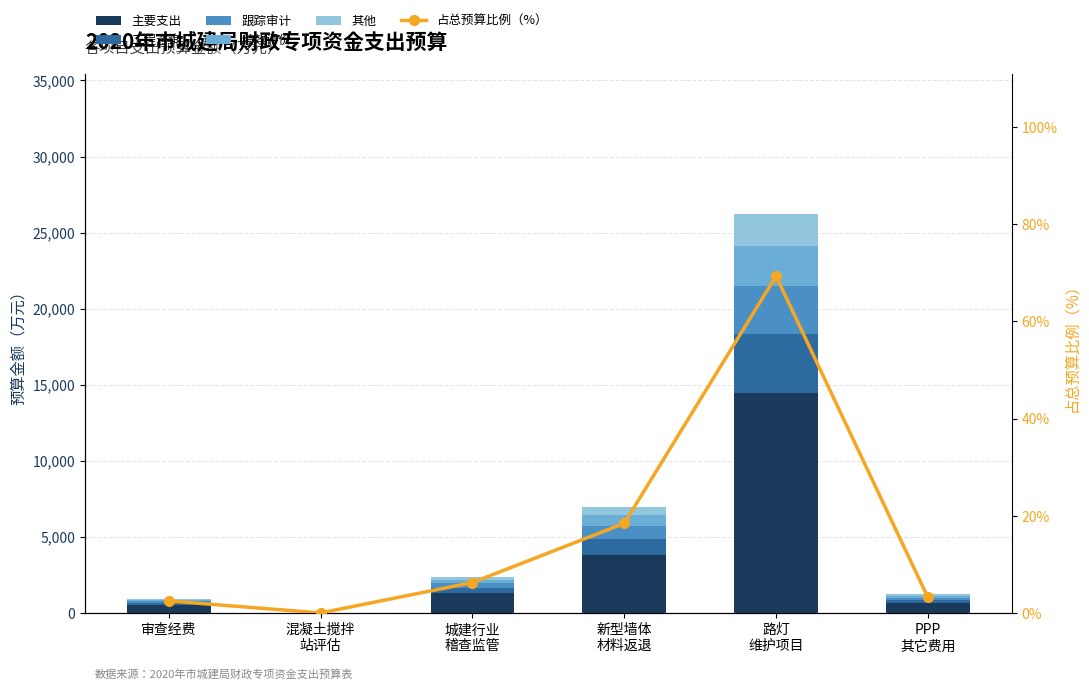

What is the value of the 绩效评价 bar at the 4th from the left?

700.0